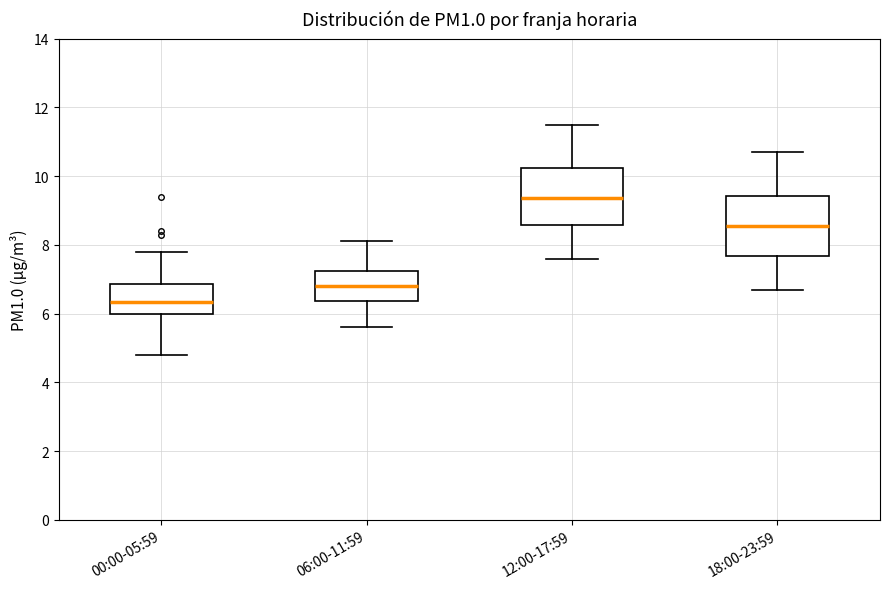

Where does the upper whisker of the box for 00:00-05:59 end on the y-axis? The values are not printed on the chart, so give them approximately, as read against the axis.

7.8